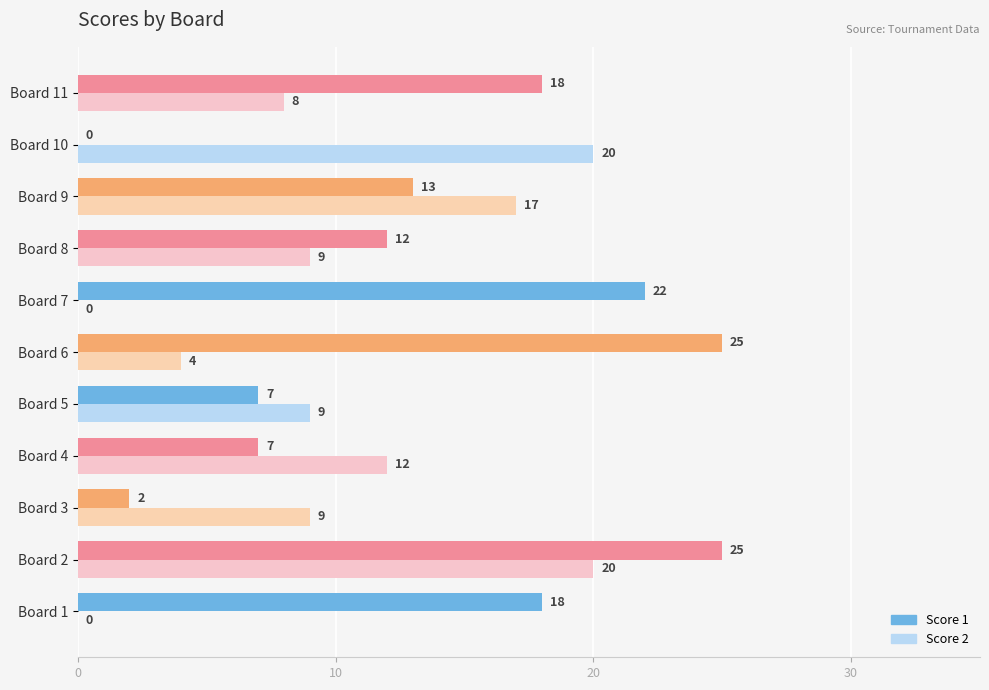

Read the Score 1 value at Board 8, to the nearest 10.

10